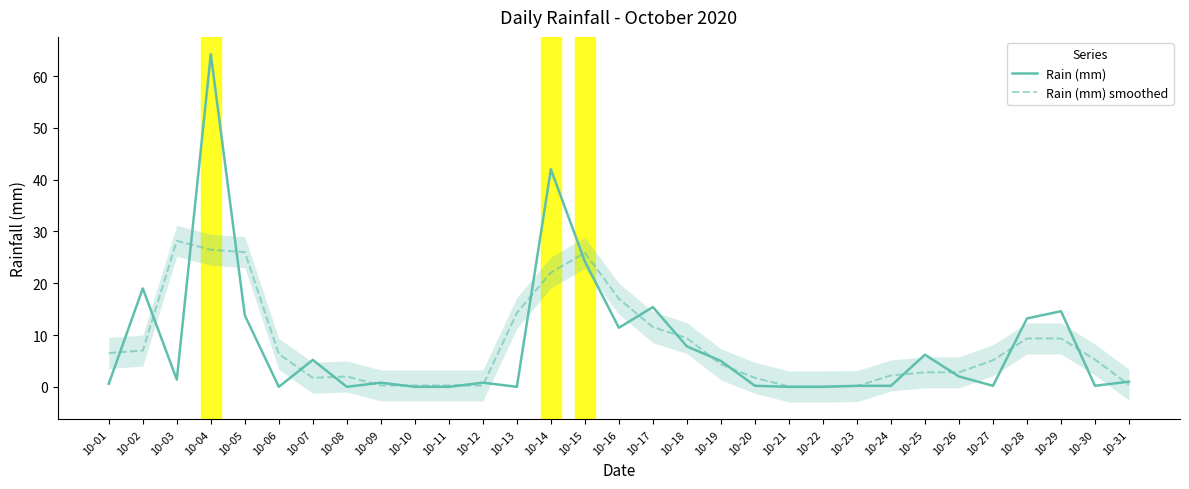

Which series has the largest total across all categories?

Rain (mm)